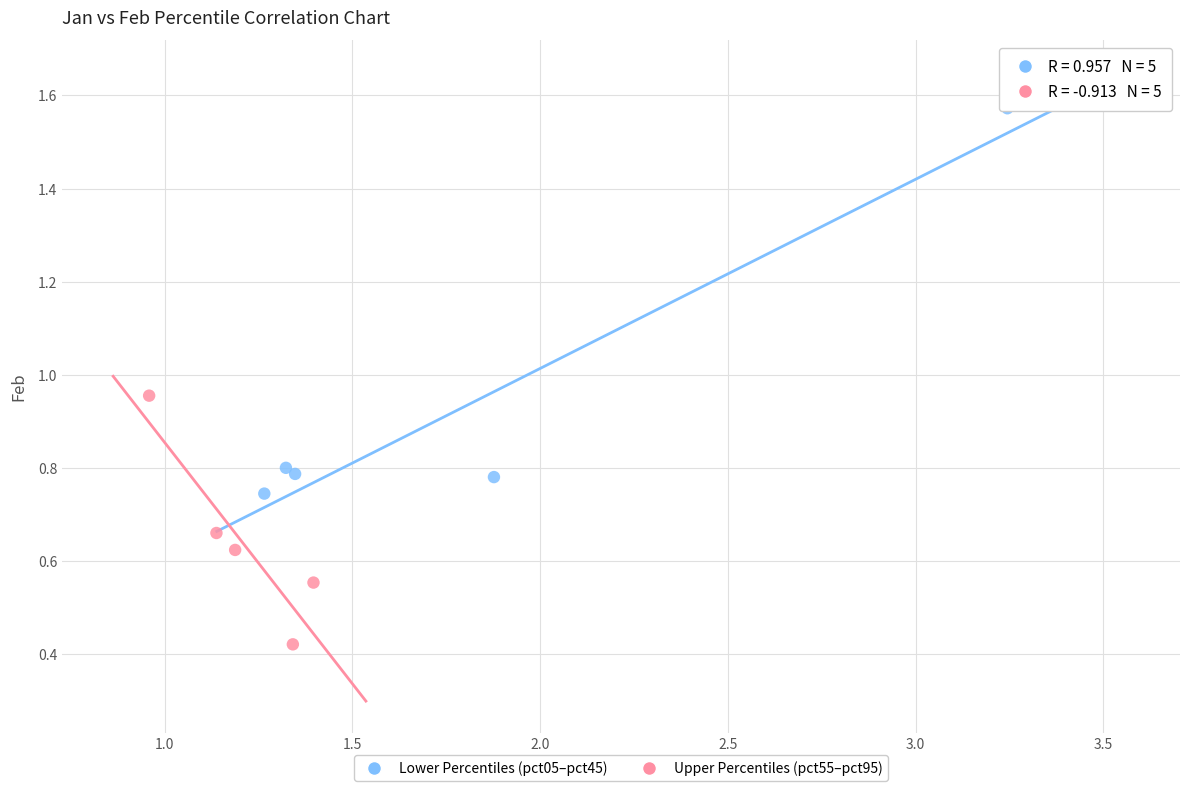

Which series has the largest Y range (max minus min)?

Lower Percentiles (pct05–pct45)